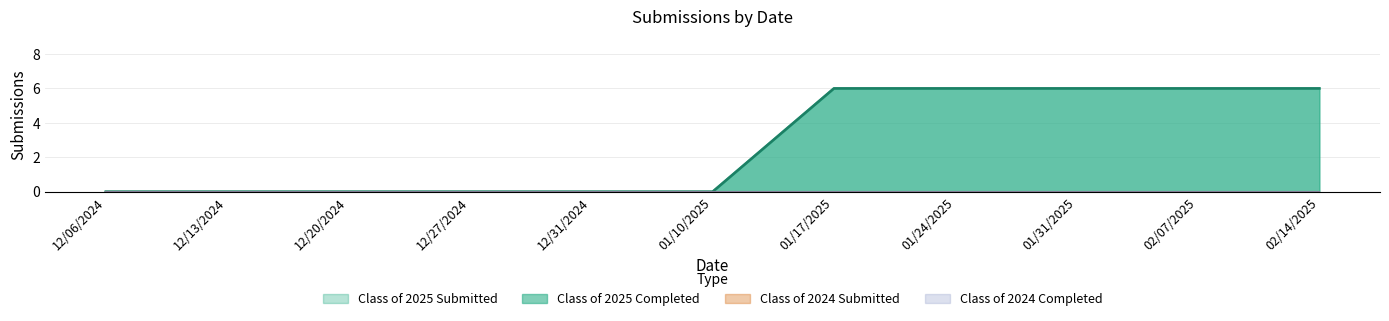

How many data points in Class of 2025 Completed are above 0?

5